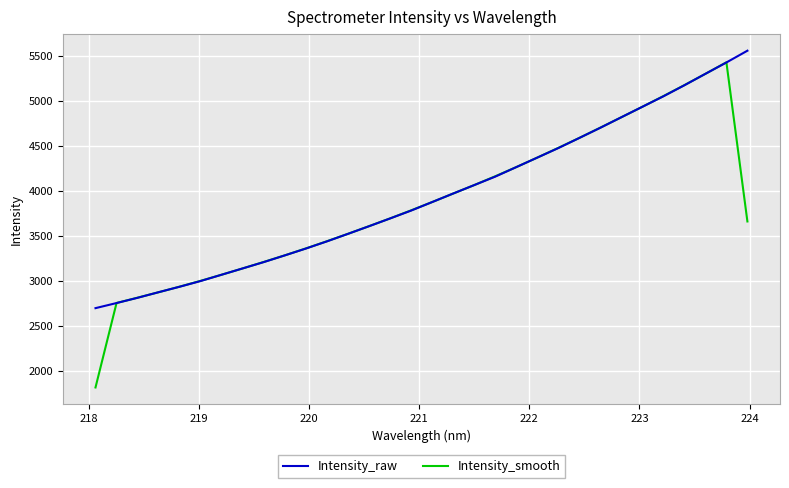

Which series has the largest range (max minus min)?

Intensity_smooth